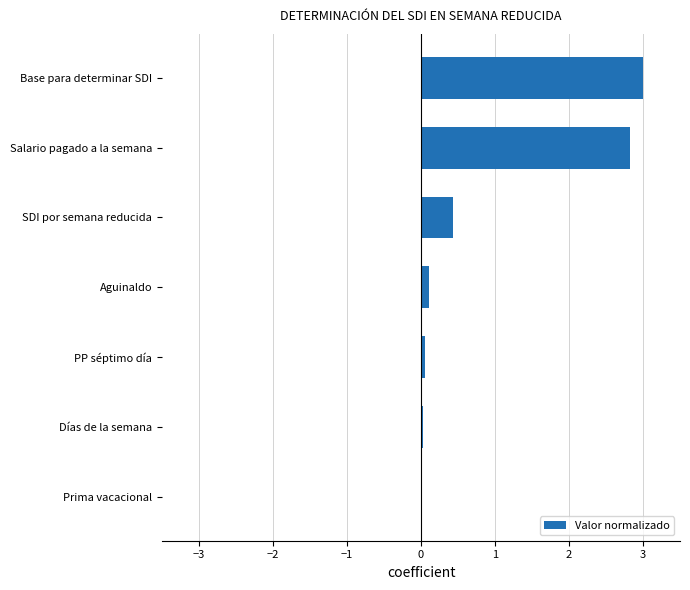

What is the sum of all values?

6.4